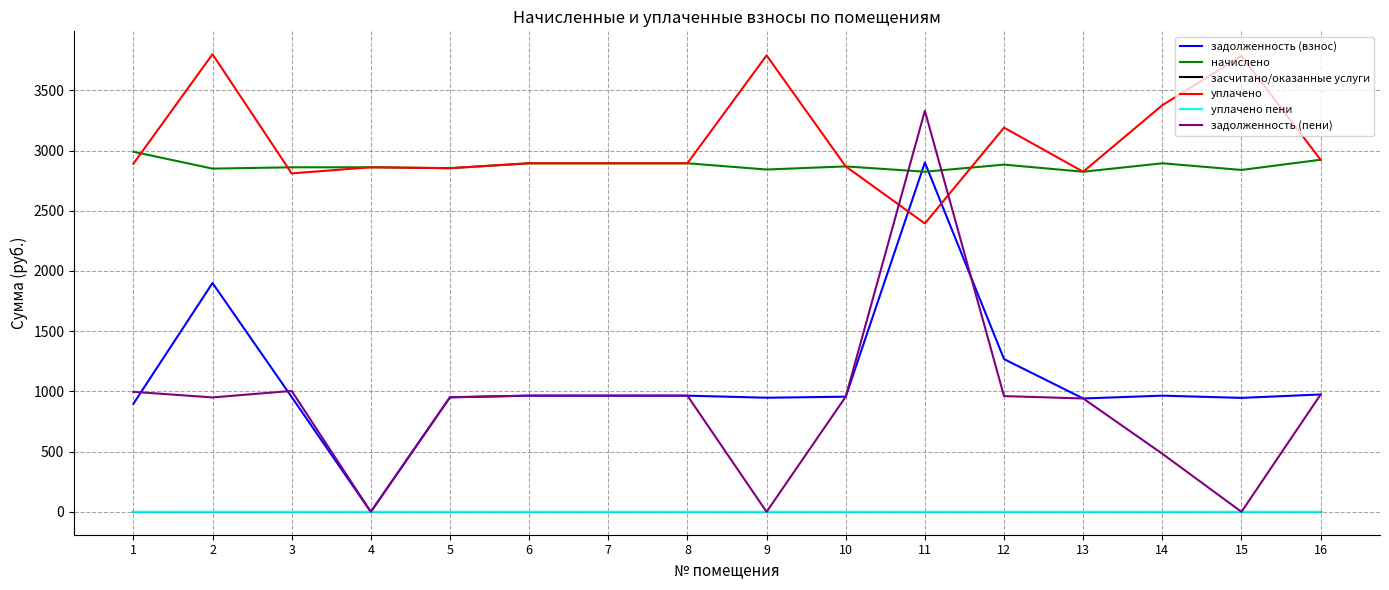

What is the total value across all series at 4?

5722.2